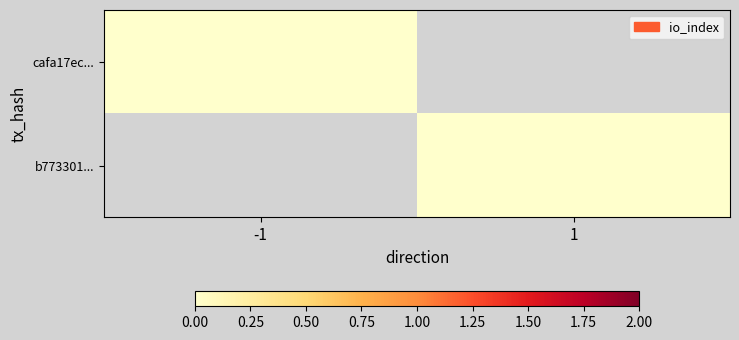

Which category has the highest value across all series?

-1